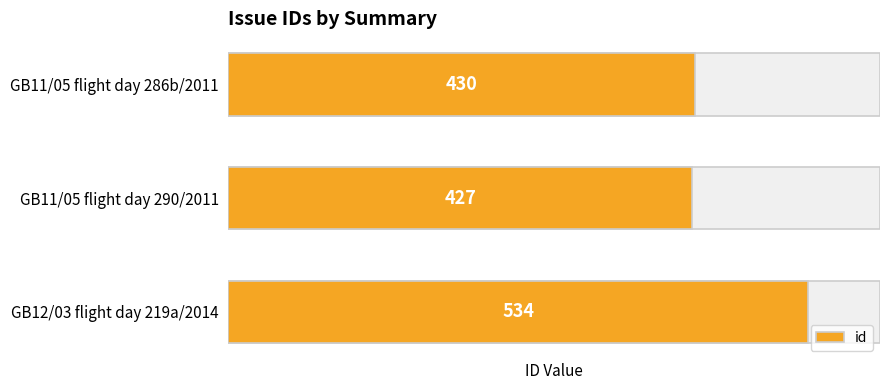

True or false: the data shows 430 at GB11/05 flight day 286b/2011.

True